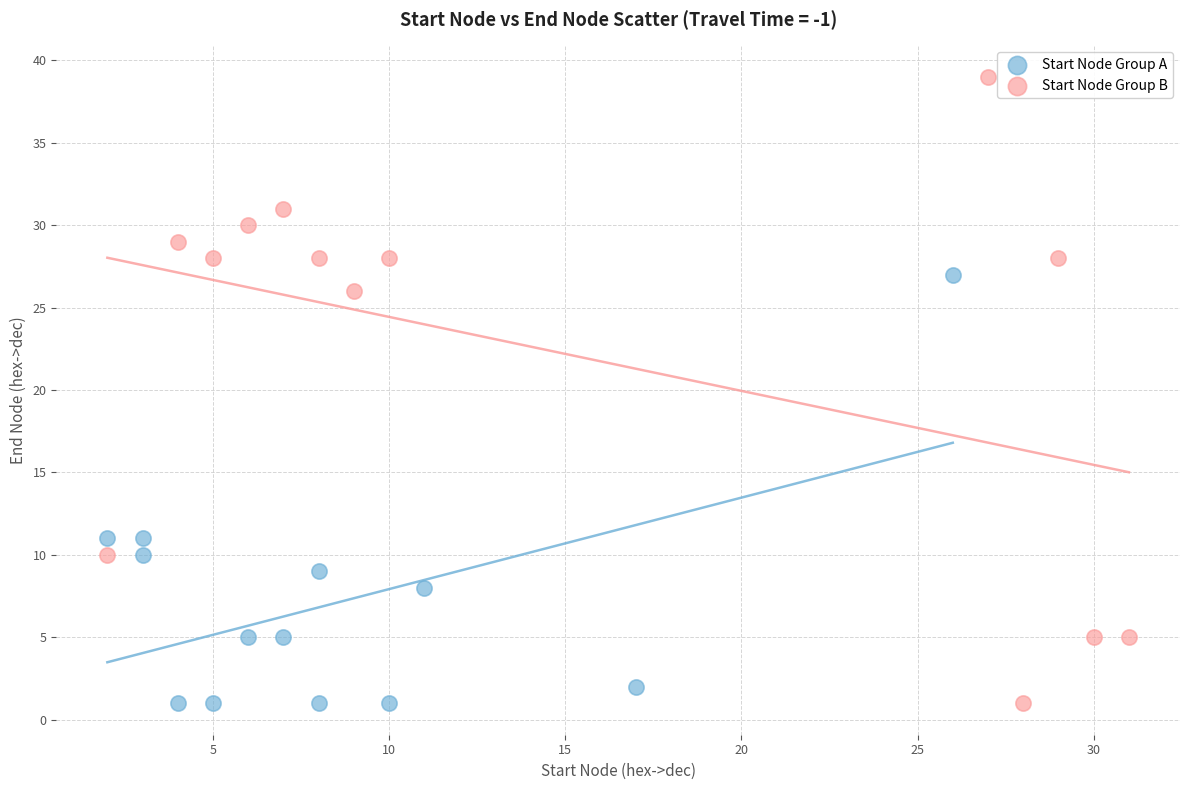

Which series has the widest spread of Y values?

Start Node Group B